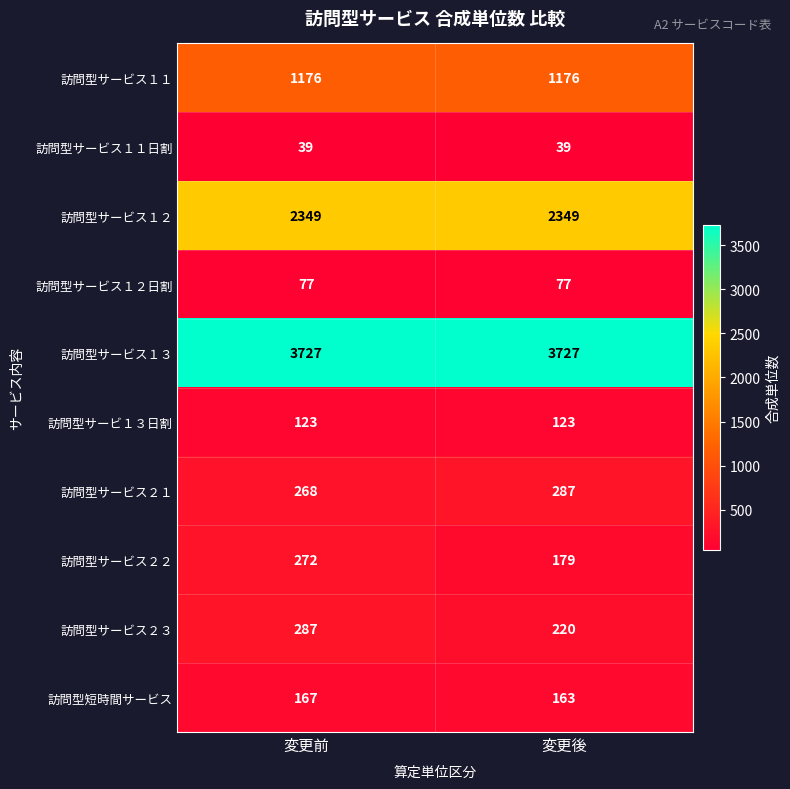

What is the average value of the 訪問型サービス２１ series?

278